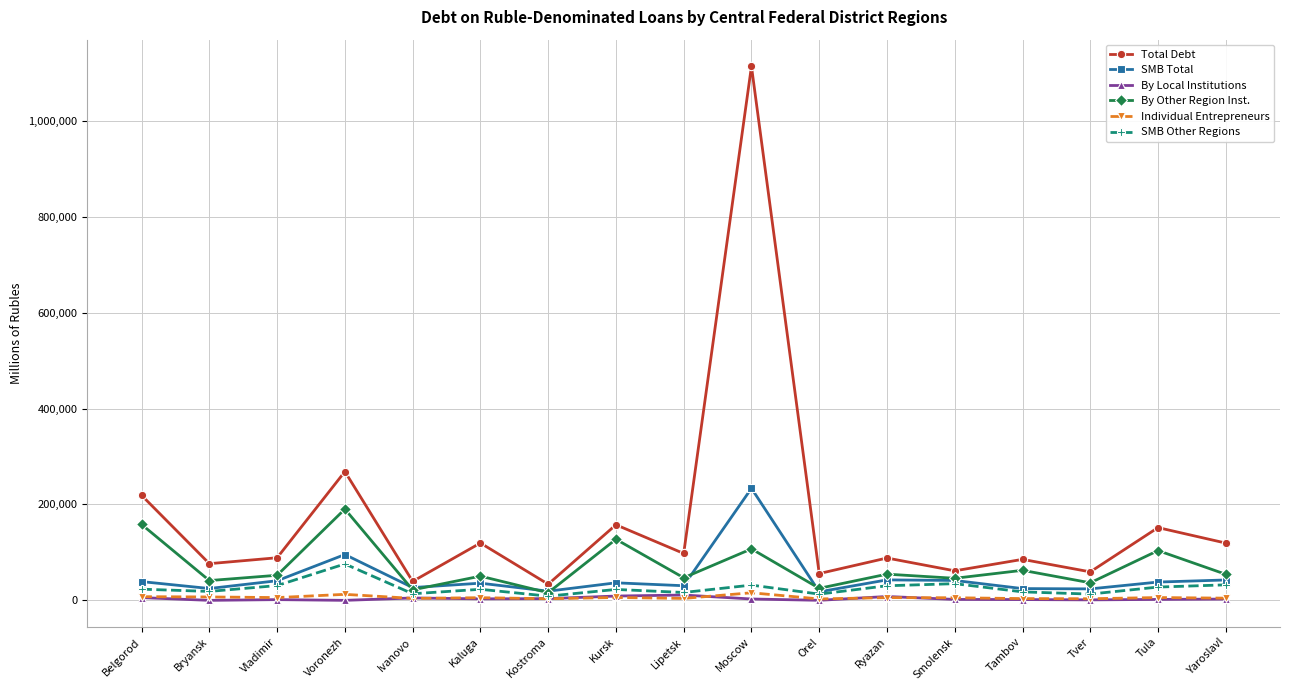

Which series has the largest range (max minus min)?

Total Debt